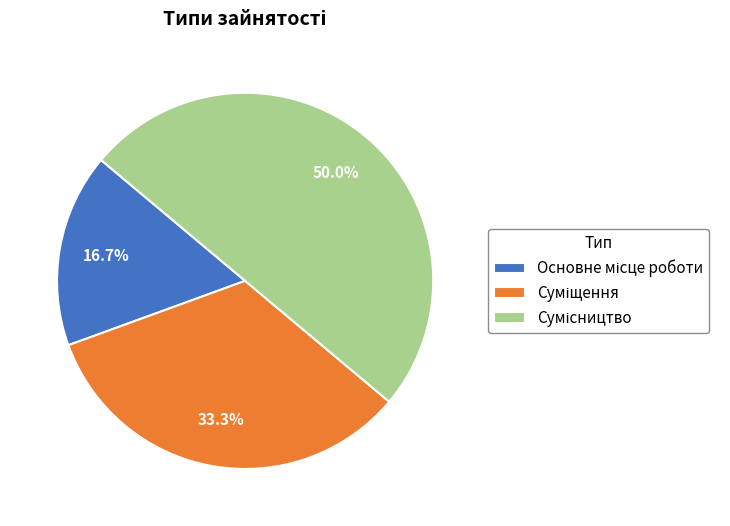

What is the total percentage of Сумісництво and Основне місце роботи?

66.7%